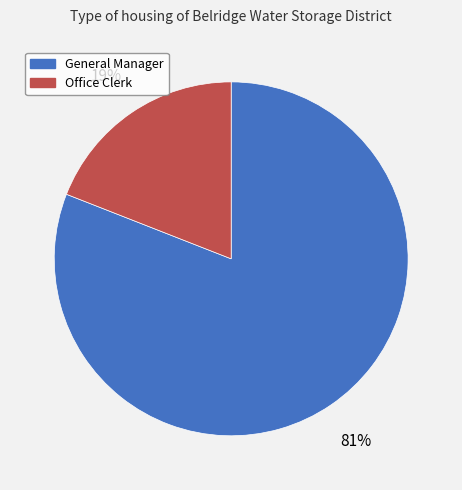

How many segments does this pie chart have?

2